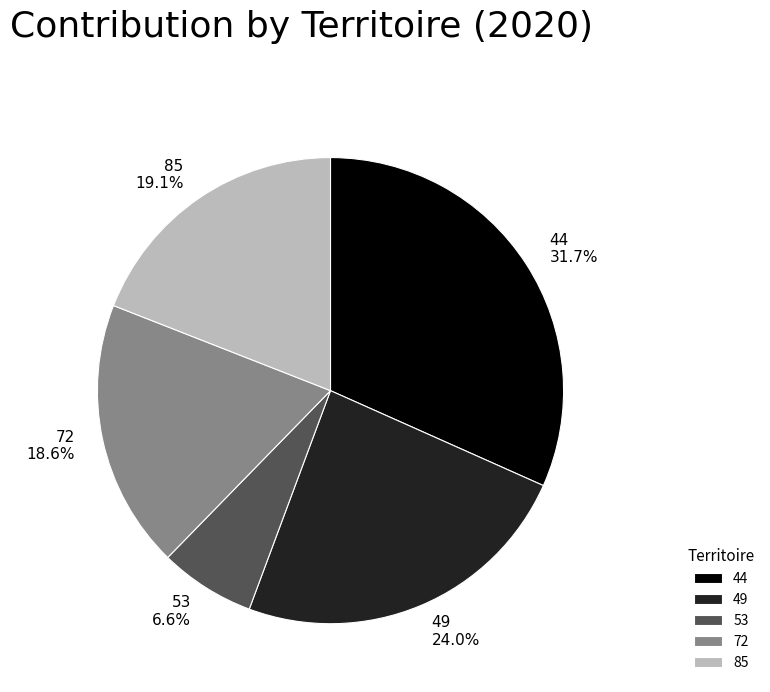

To the nearest percent, what portion does 72 represent?

19%